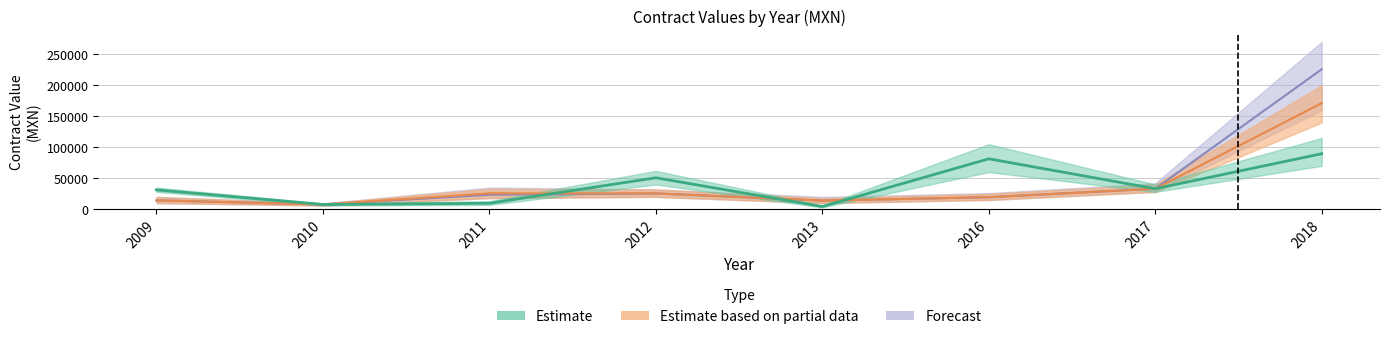

What is the total value across all series at 2010?

23114.7